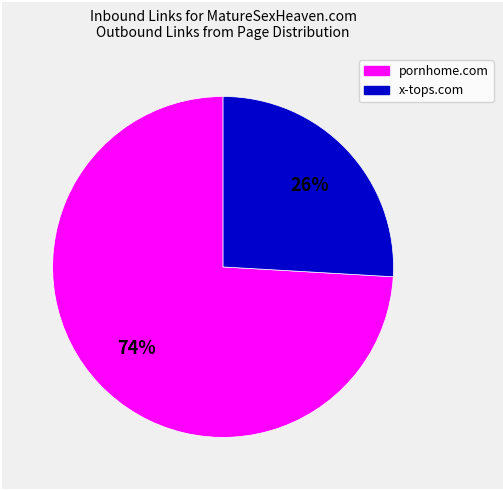

To the nearest percent, what is the average slice percentage?

50%